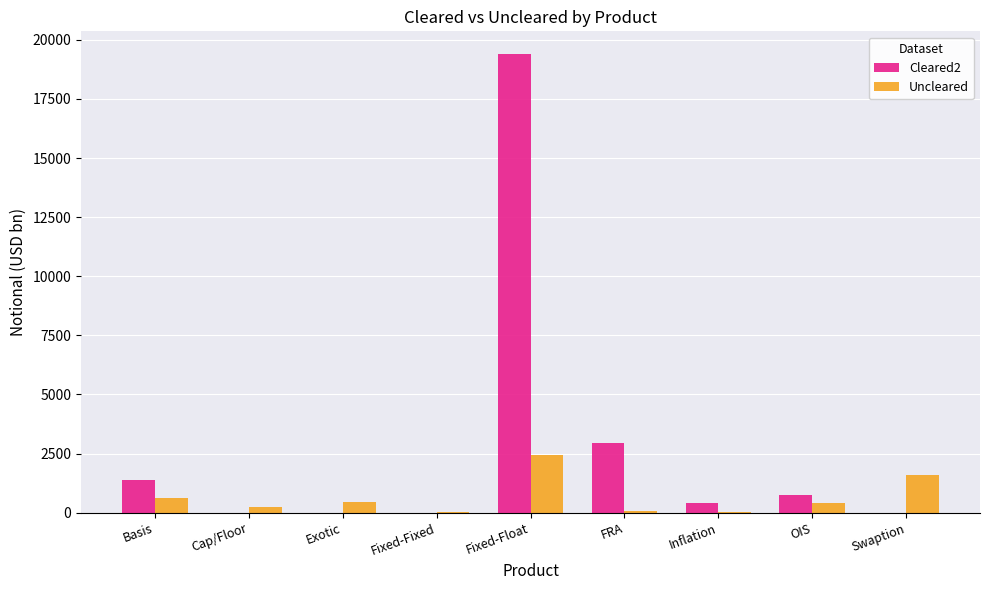

Where does the Cleared2 series first go above 422?

Basis